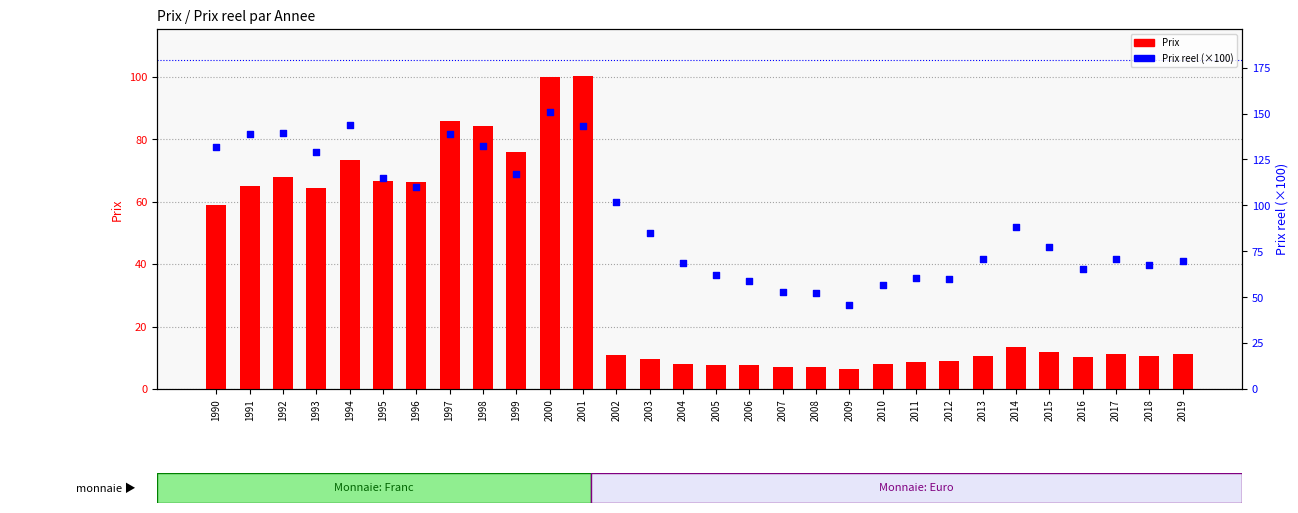

Is the value of Prix reel (×100) at 1997 greater than the value of Prix at 1995?

Yes